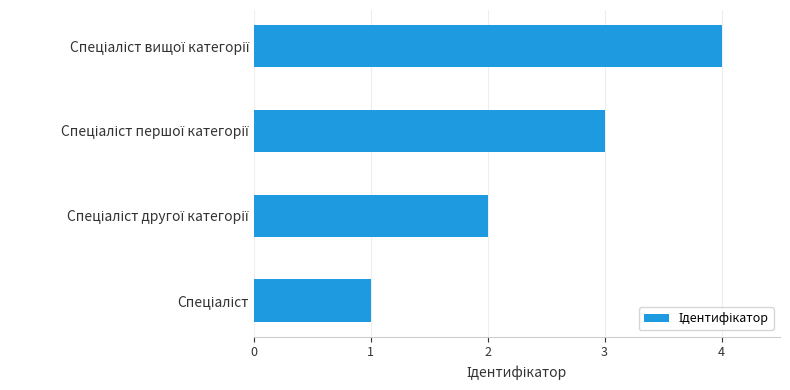

What is the greatest value displayed?

4